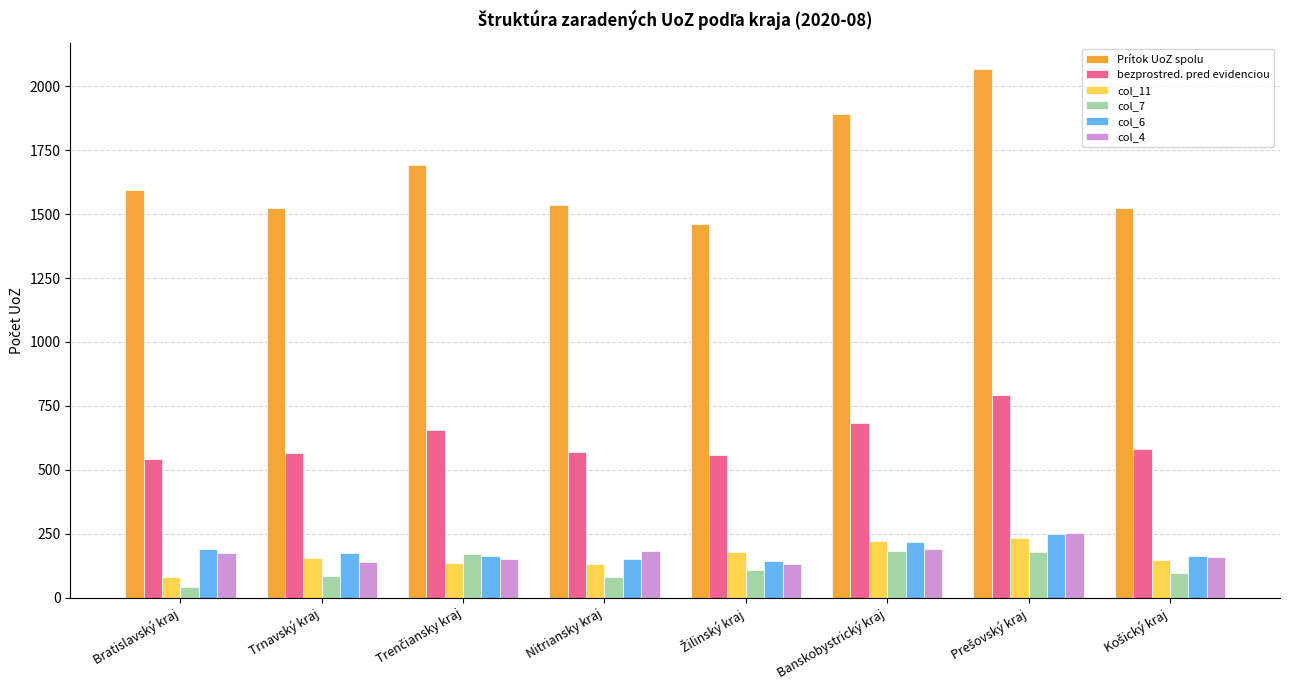

What is the highest value of the col_6 series?

248